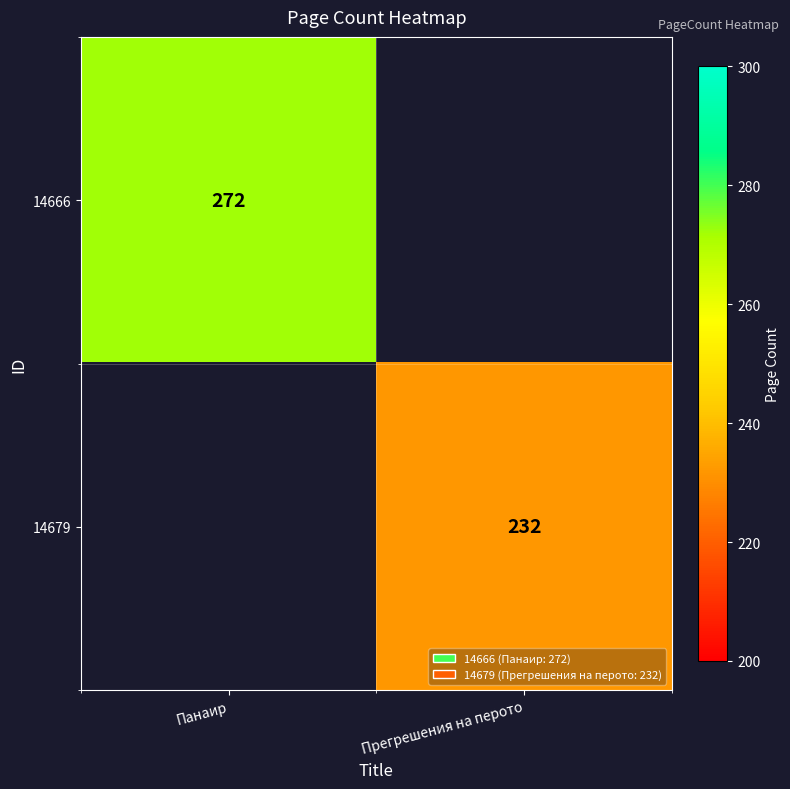

True or false: 14679 has a value of 380 at Прегрешения на перото.

False